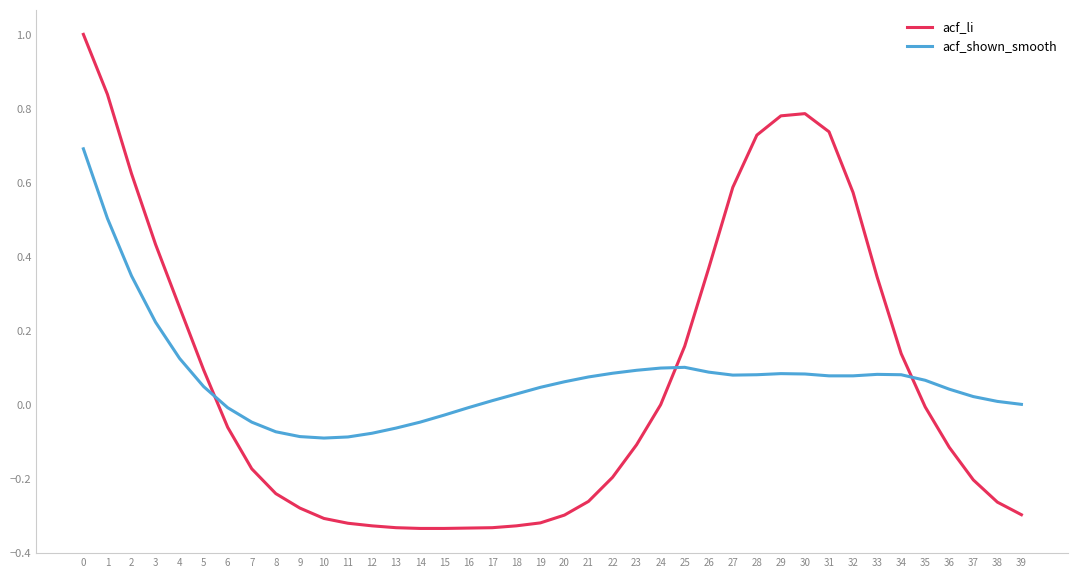

Rank the series at 0 from highest to lowest value.

acf_li, acf_shown_smooth